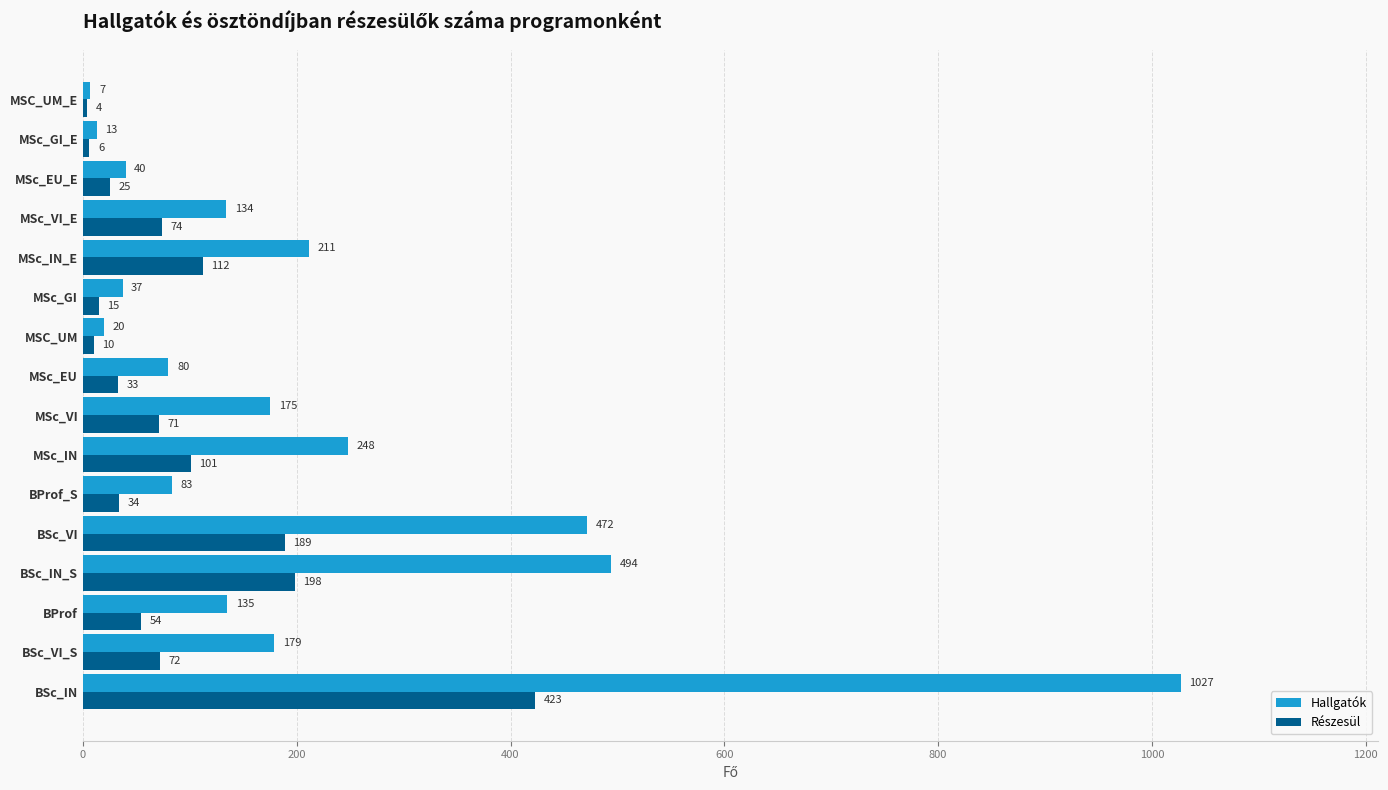

What is the average value of the Részesül series?

89